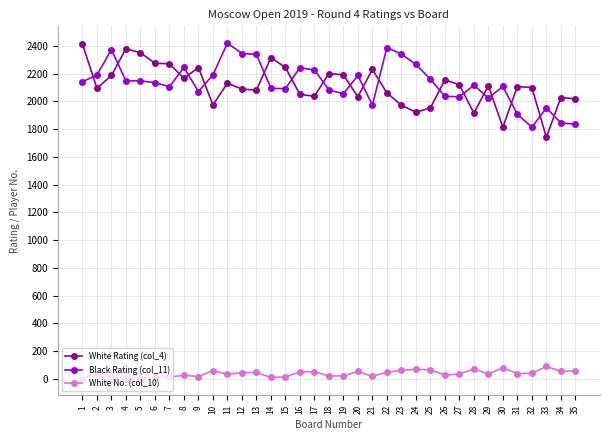

The value of Black Rating (col_11) at 27 is 2651. True or false?

False